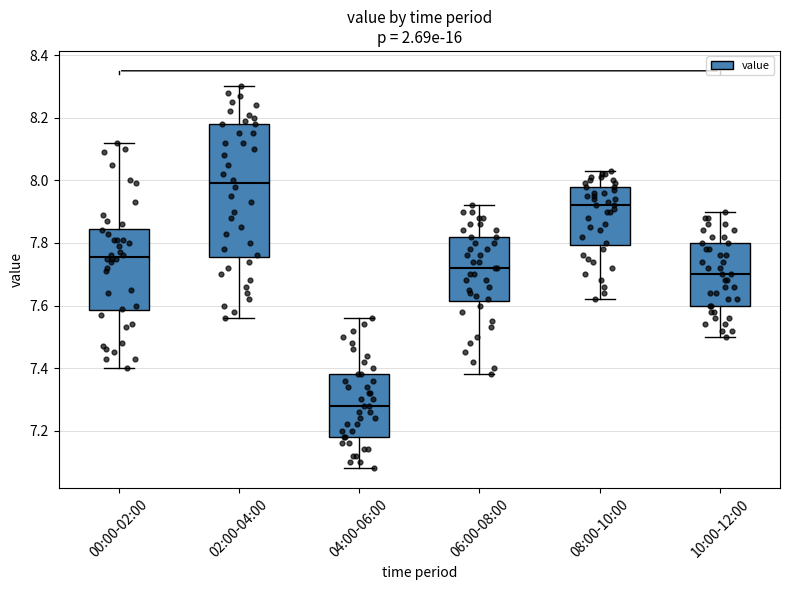

Which box is the tallest, from its lower edge to its upper edge?

02:00-04:00